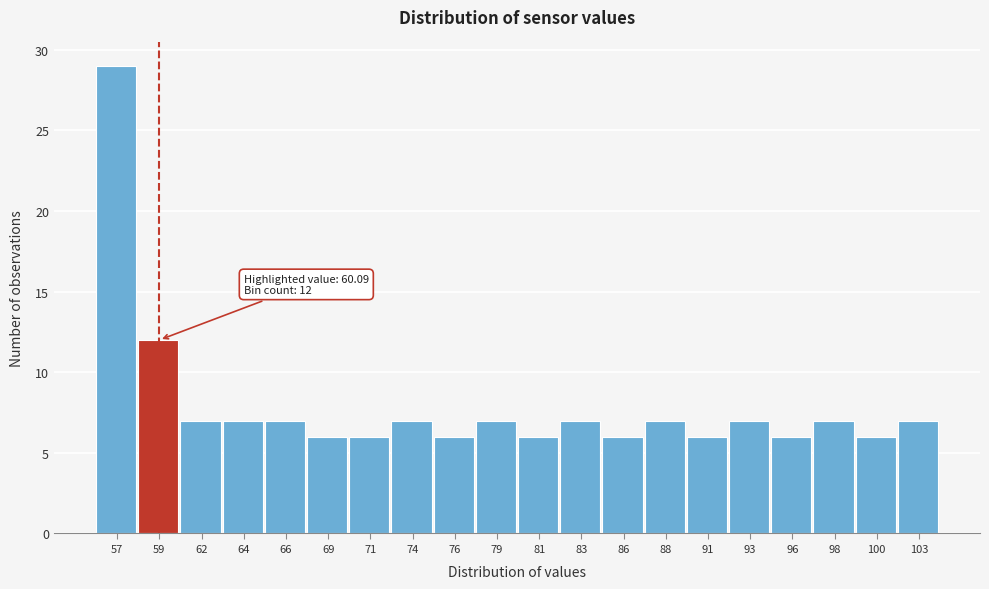

Which range on the x-axis has the tallest bar?

55.5 to 58.0